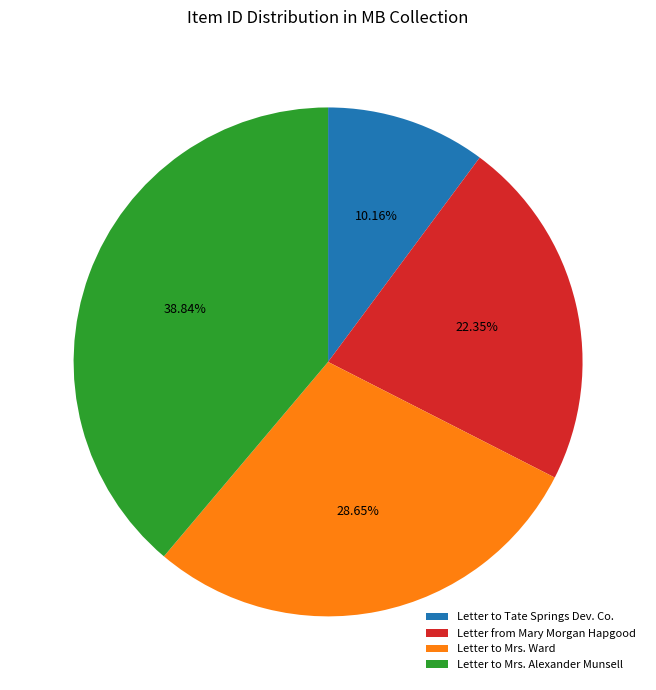

Between Letter from Mary Morgan Hapgood and Letter to Mrs. Alexander Munsell, which is larger?

Letter to Mrs. Alexander Munsell